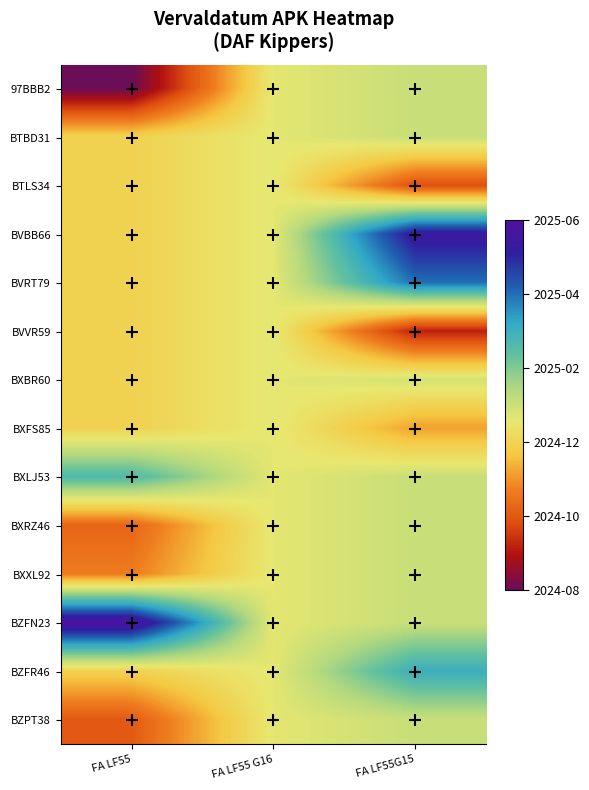

What is the spread (max minus min) of values at FA LF55G15?

0.7